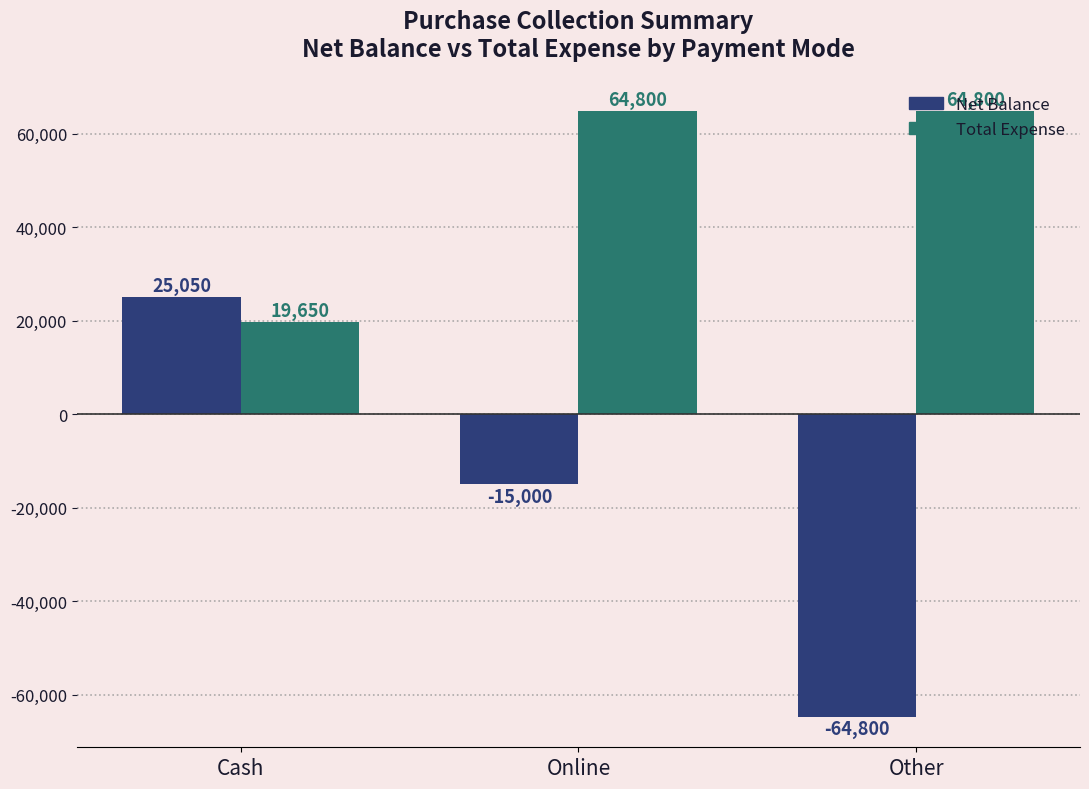

Is the value of Net Balance at Other greater than the value of Total Expense at Other?

No